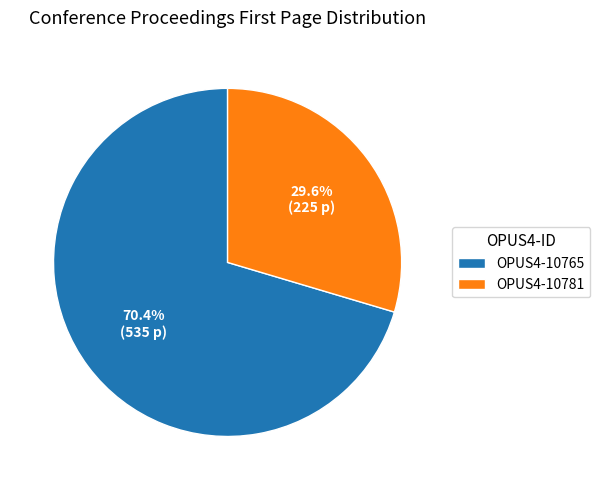

Rank the categories by value from lowest to highest.

OPUS4-10781, OPUS4-10765